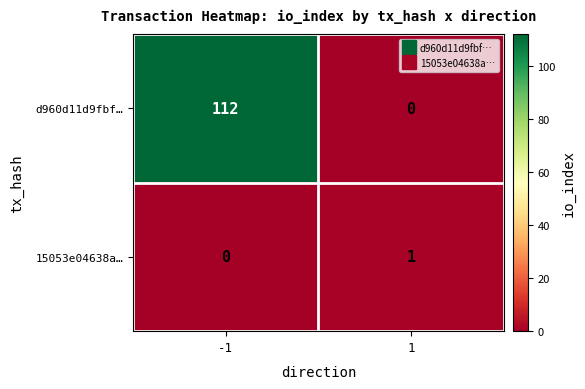

The d960d11d9fbf… series shows 0 at 1. True or false?

True